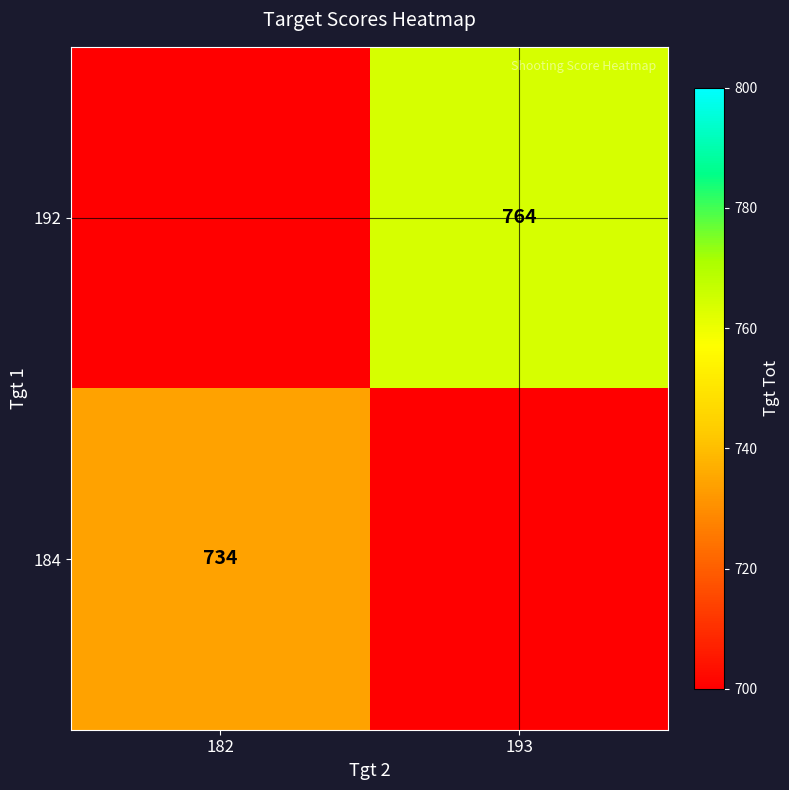

The value of 192 at 193 is 764. True or false?

True